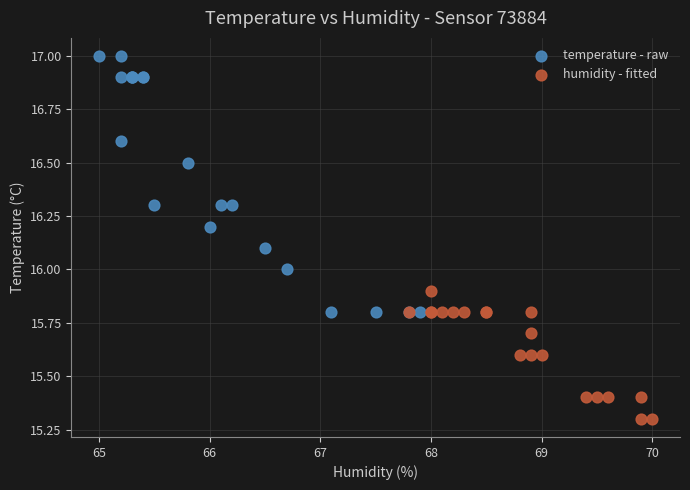

Which series reaches the minimum Y coordinate?

humidity - fitted